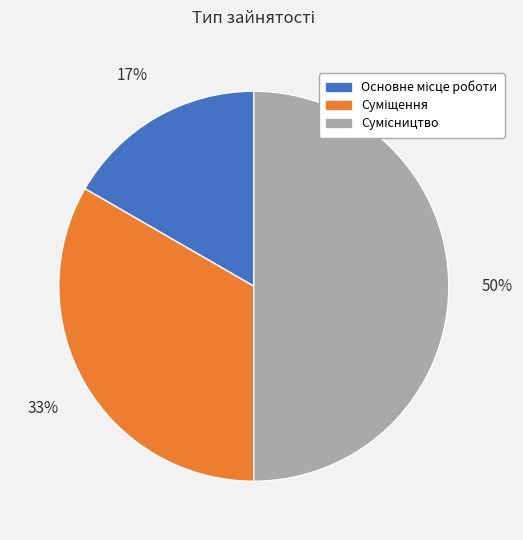

To the nearest percent, what is the difference between the largest and smallest slice percentages?

33%